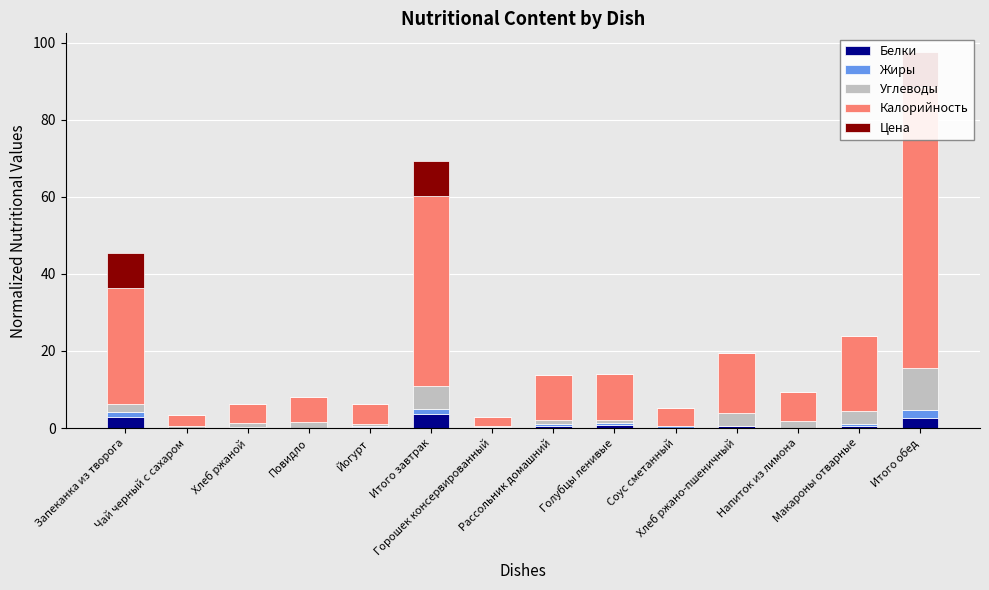

Rank the categories by Жиры value from highest to lowest.

Итого обед, Итого завтрак, Запеканка из творога, Голубцы ленивые, Рассольник домашний, Макароны отварные, Соус сметанный, Йогурт, Хлеб ржано-пшеничный, Хлеб ржаной, Горошек консервированный, Чай черный с сахаром, Повидло, Напиток из лимона